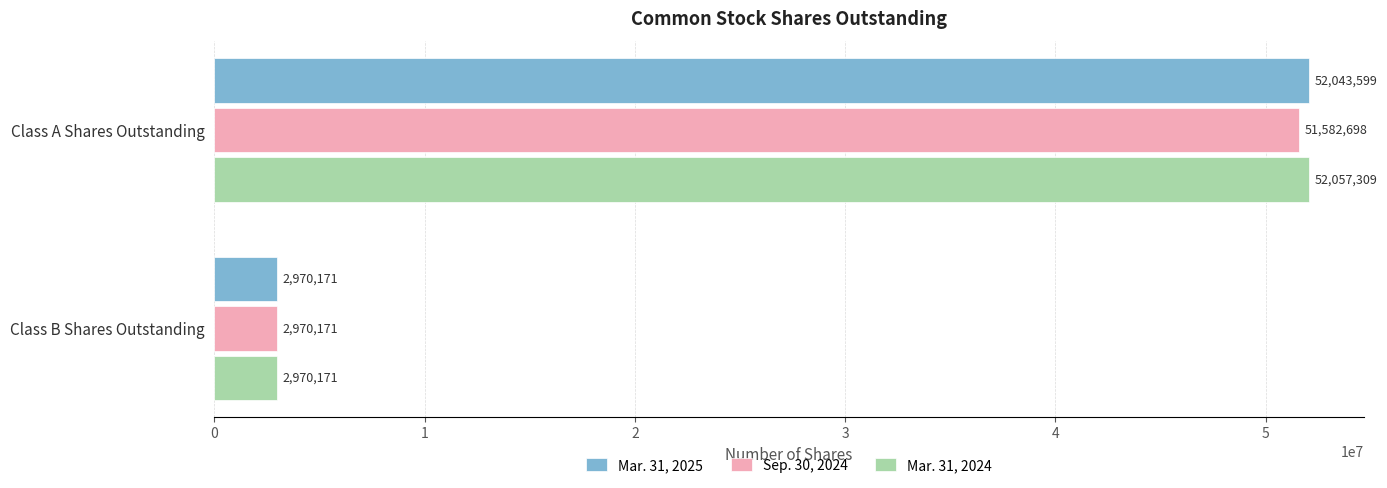

What is the difference between the maximum and minimum values in the Mar. 31, 2025 series?

49073428